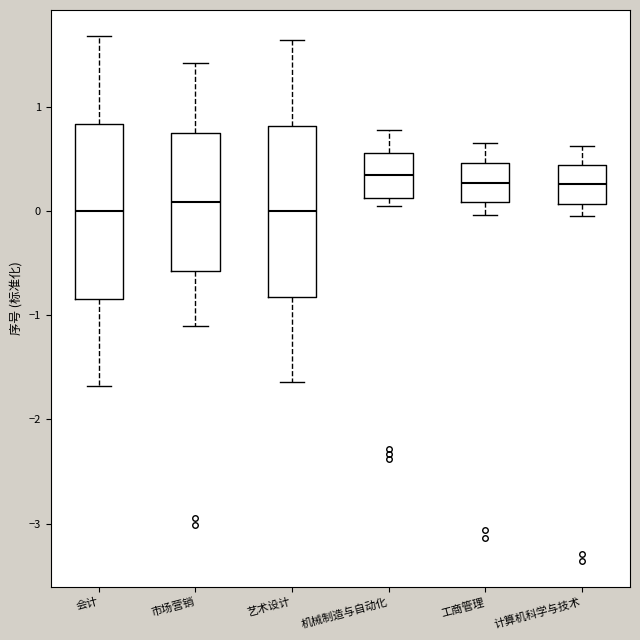

Reading left to right, transcribe this box plot: for each box, give where its median line is, the range the box spans, and where its two whiskers end, as read against the y-axis. The values are not printed on the chart, so give them approximately, as read against the axis.

会计: median 0.0, box -0.8 to 0.8, whiskers -1.7 to 1.7
市场营销: median 0.1, box -0.6 to 0.8, whiskers -1.1 to 1.4
艺术设计: median 0.0, box -0.8 to 0.8, whiskers -1.6 to 1.6
机械制造与自动化: median 0.3, box 0.1 to 0.6, whiskers 0.0 to 0.8
工商管理: median 0.3, box 0.1 to 0.5, whiskers 0.0 to 0.7
计算机科学与技术: median 0.3, box 0.1 to 0.4, whiskers -0.1 to 0.6